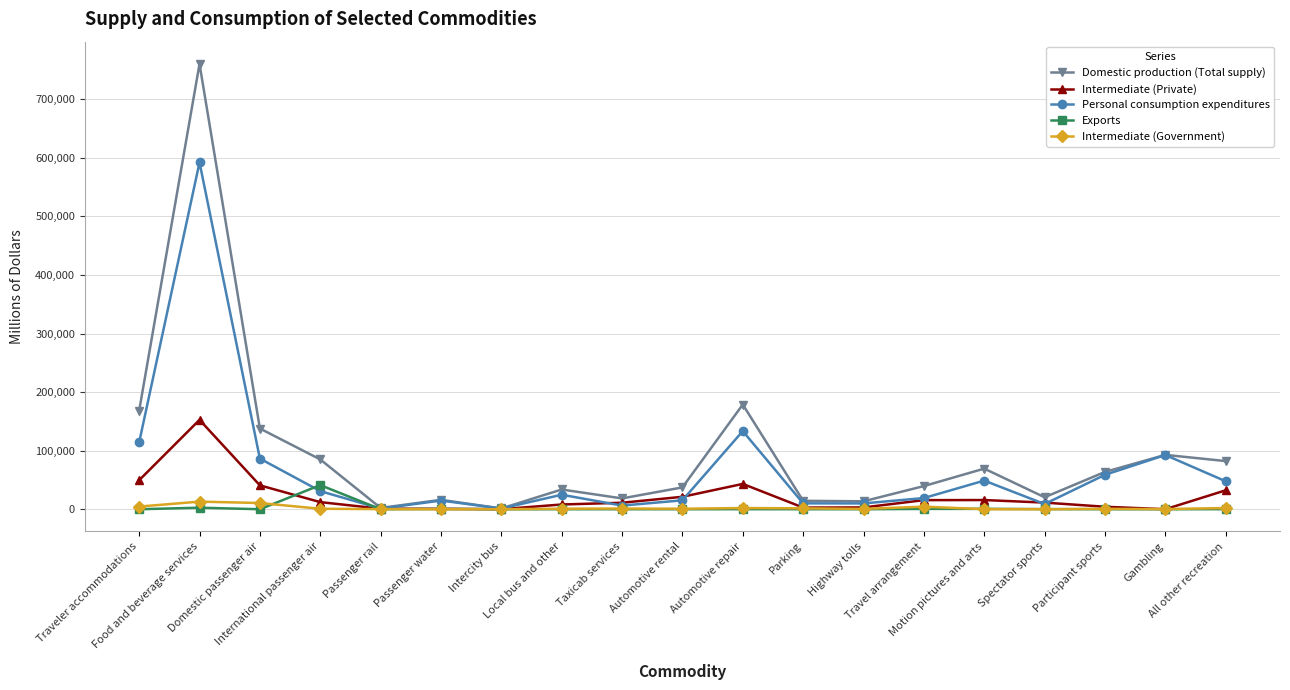

Does the chart display data point markers on the line(s)?

Yes